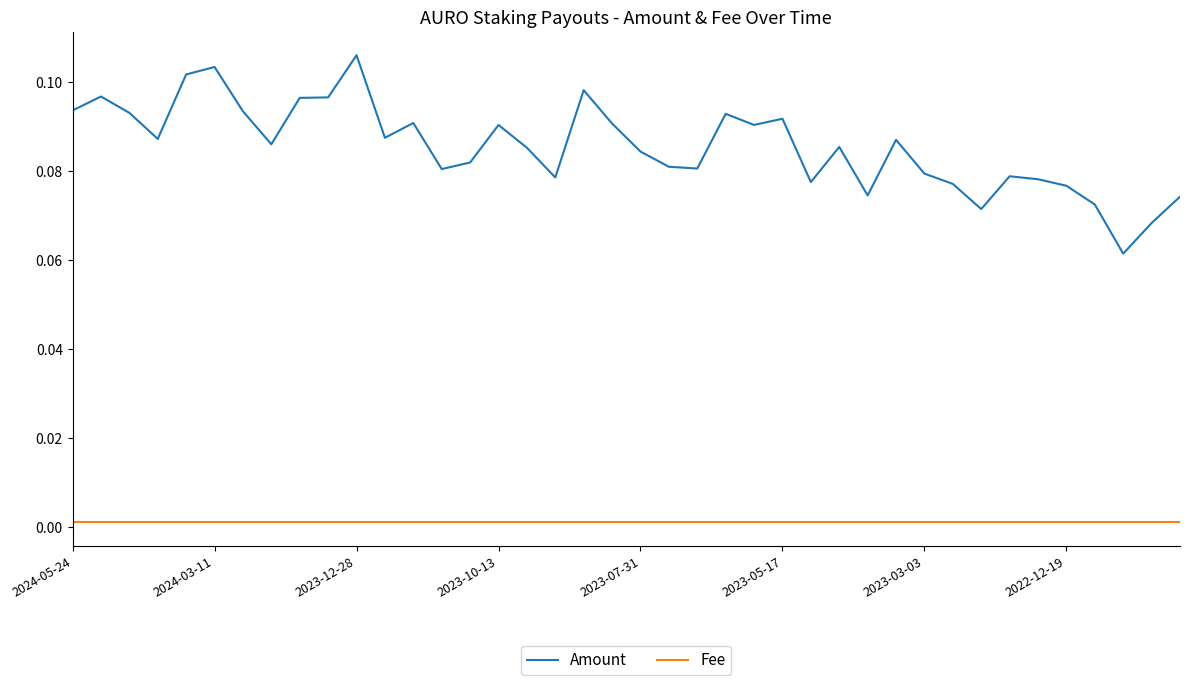

Rank the series by their average value, from highest to lowest.

Amount, Fee